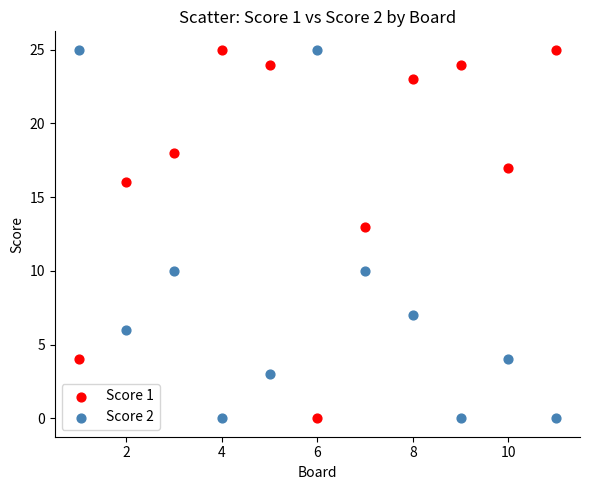

In the Score 2 series, what Y value is closest to 12?

10